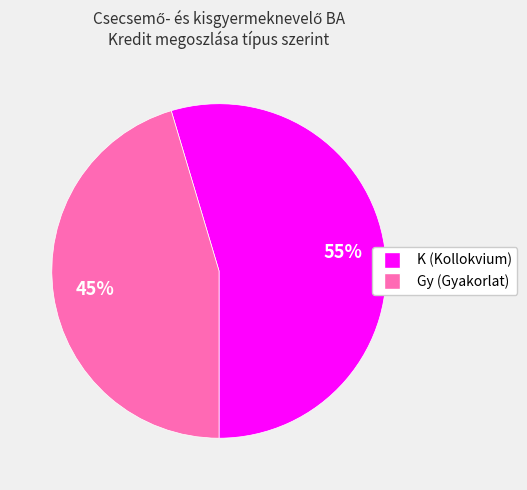

Is there any slice that represents more than half of the pie?

Yes